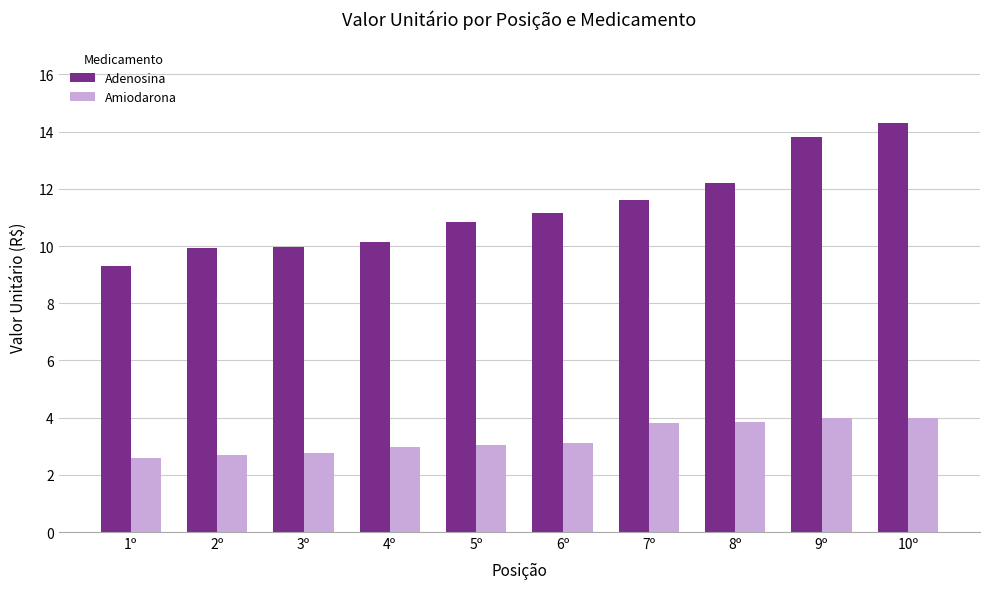

What is the difference between the maximum and minimum values in the Amiodarona series?

1.4